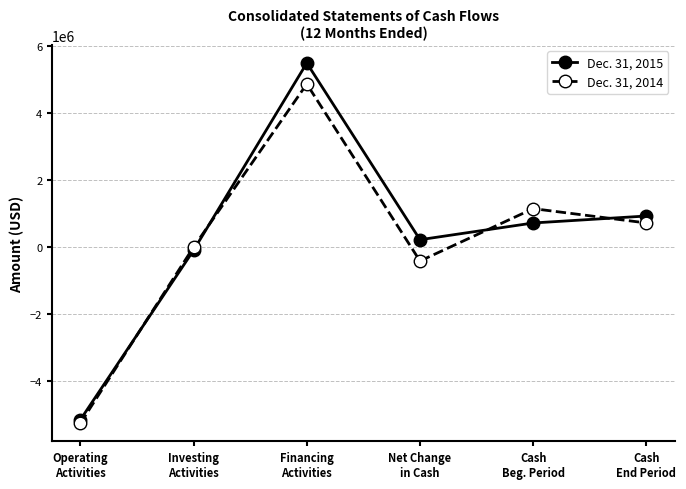

Reading right to left, extract all data points from this chart.

Dec. 31, 2015: 916000	708000	208000	5483000	-107000	-5168000
Dec. 31, 2014: 708000	1136000	-428000	4857000	-12000	-5273000